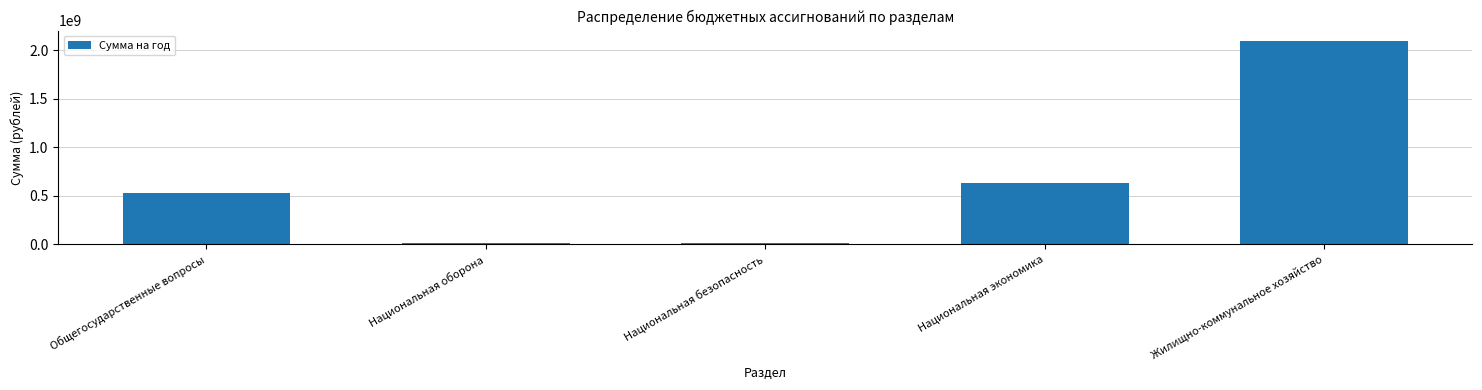

Does the chart contain stacked bars?

No